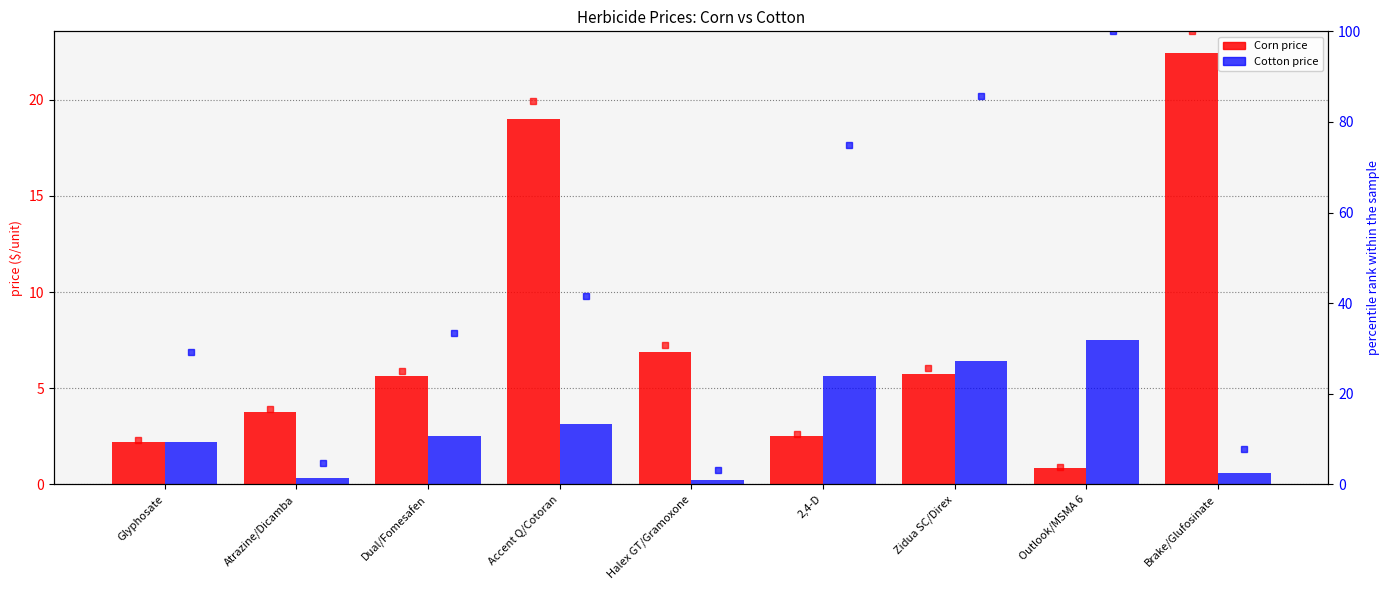

Read the Cotton value at Halex GT/Gramoxone.

0.2